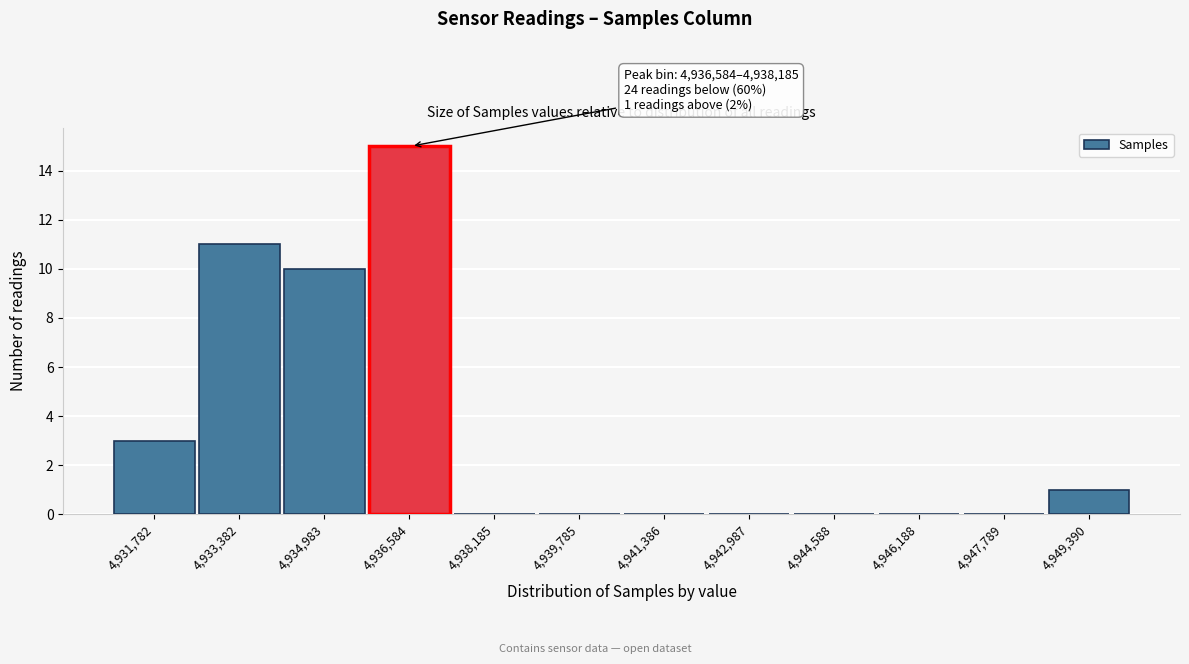

Reading left to right, list all the values displayed in this chart.

4,931,782=3	4,933,382=11	4,934,983=10	4,936,584=15	4,938,185=0	4,939,785=0	4,941,386=0	4,942,987=0	4,944,588=0	4,946,188=0	4,947,789=0	4,949,390=1